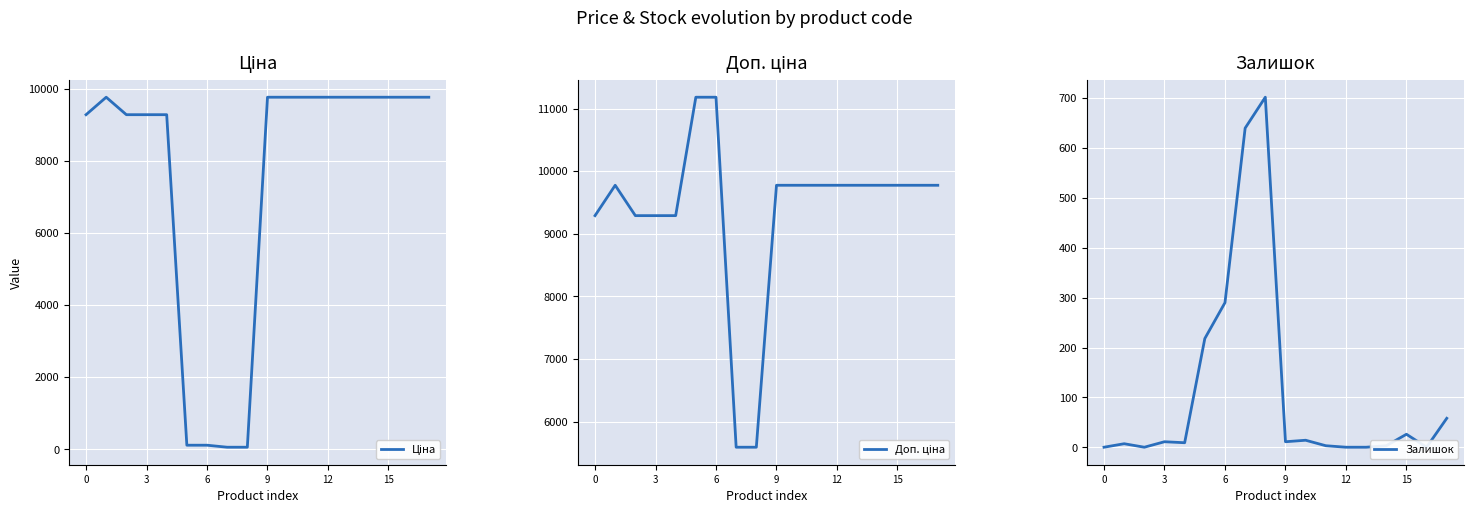

What is the spread (max minus min) of values at 15?

11070.2